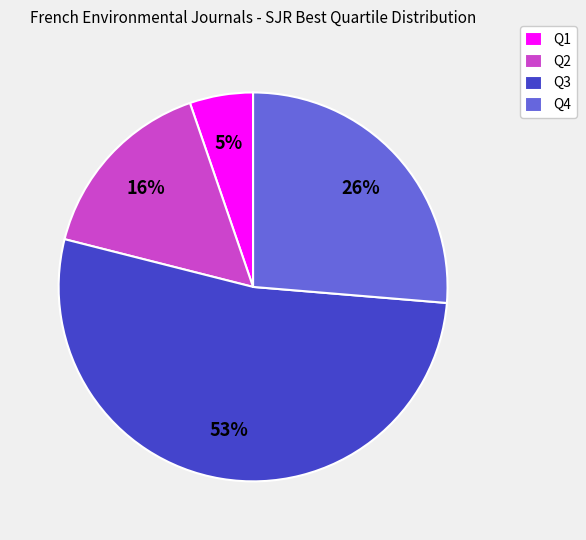

Does any single category account for the majority?

Yes